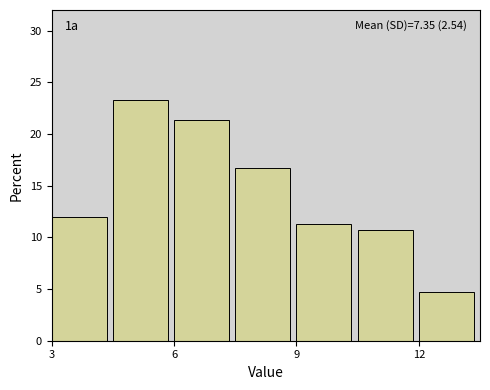

Read against the x-axis, roughly where is the centre of the tallest bar?

5.0